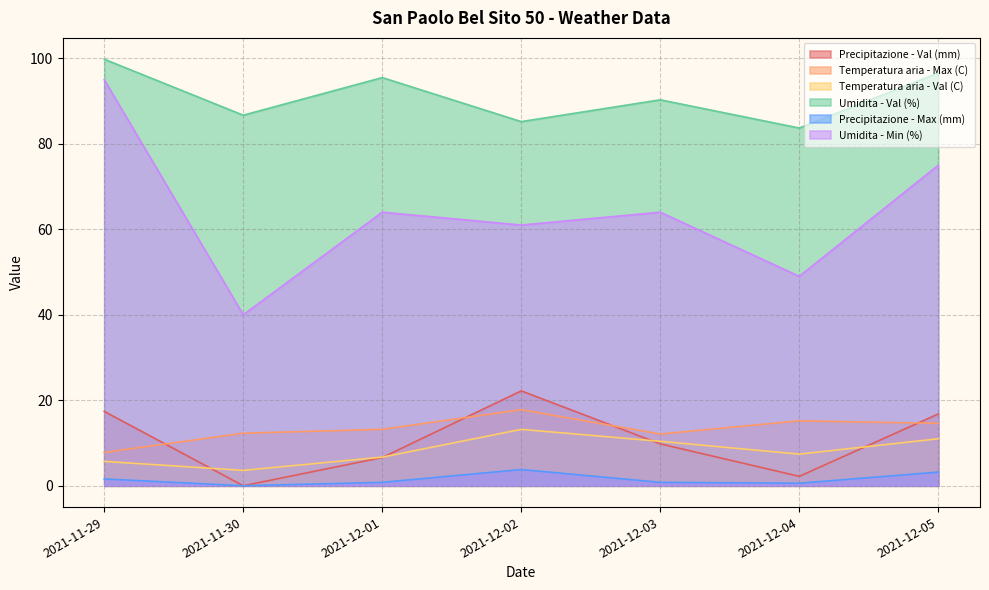

What is the sum of all Temperatura aria - Max (C) values?

93.0